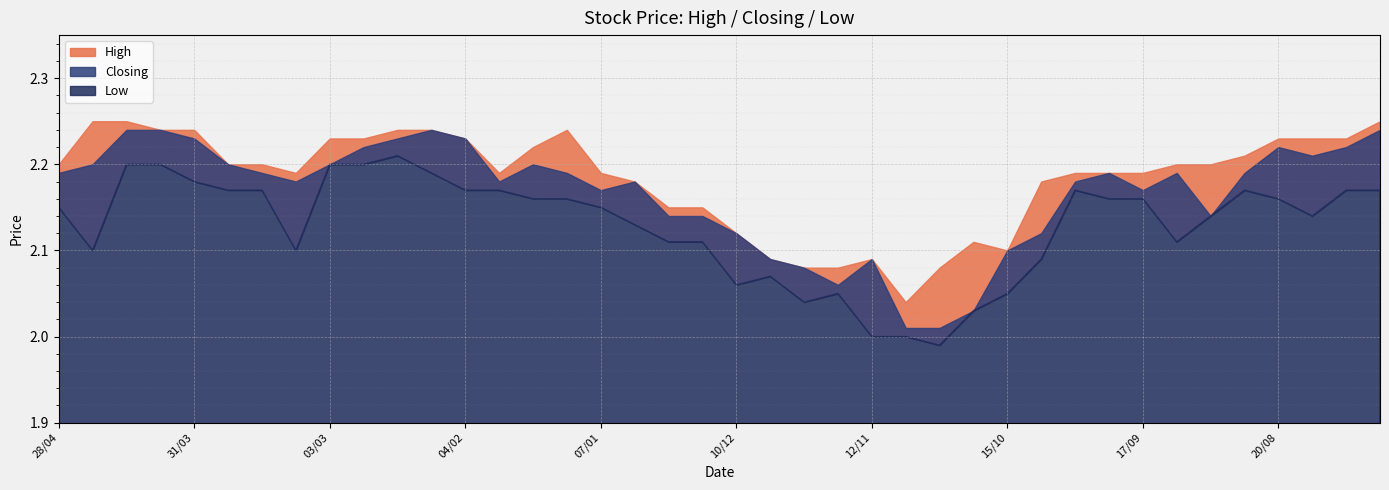

True or false: Closing has a value of 3.8 at 06/08.

False